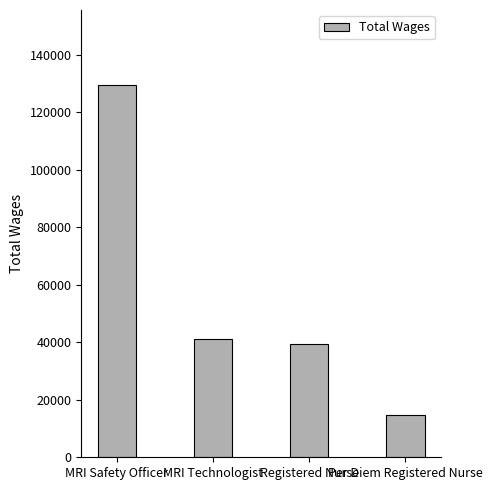

The value at Per Diem Registered Nurse is 14596. True or false?

True